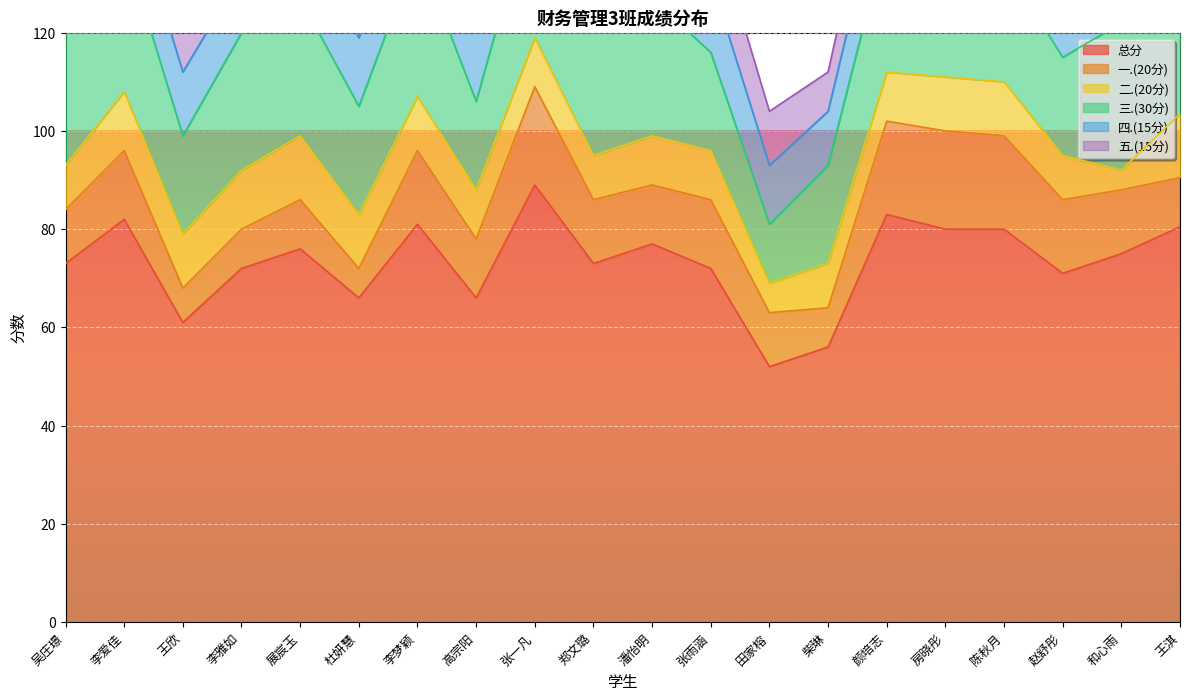

What value does the 三.(30分) series have at 李爱佳?

30.0